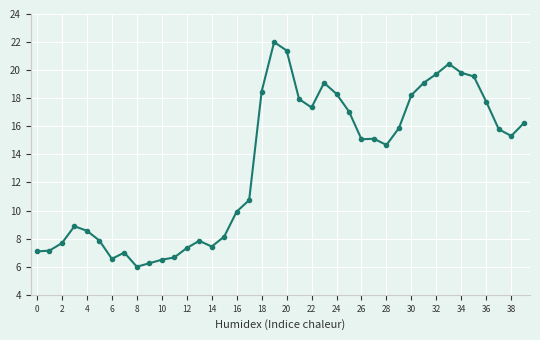

How many data points does each series have?

40